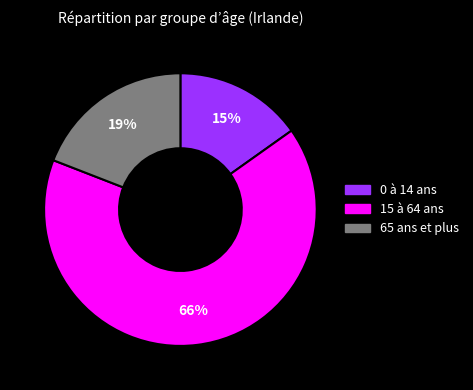

To the nearest percent, what portion does 0 à 14 ans represent?

15%